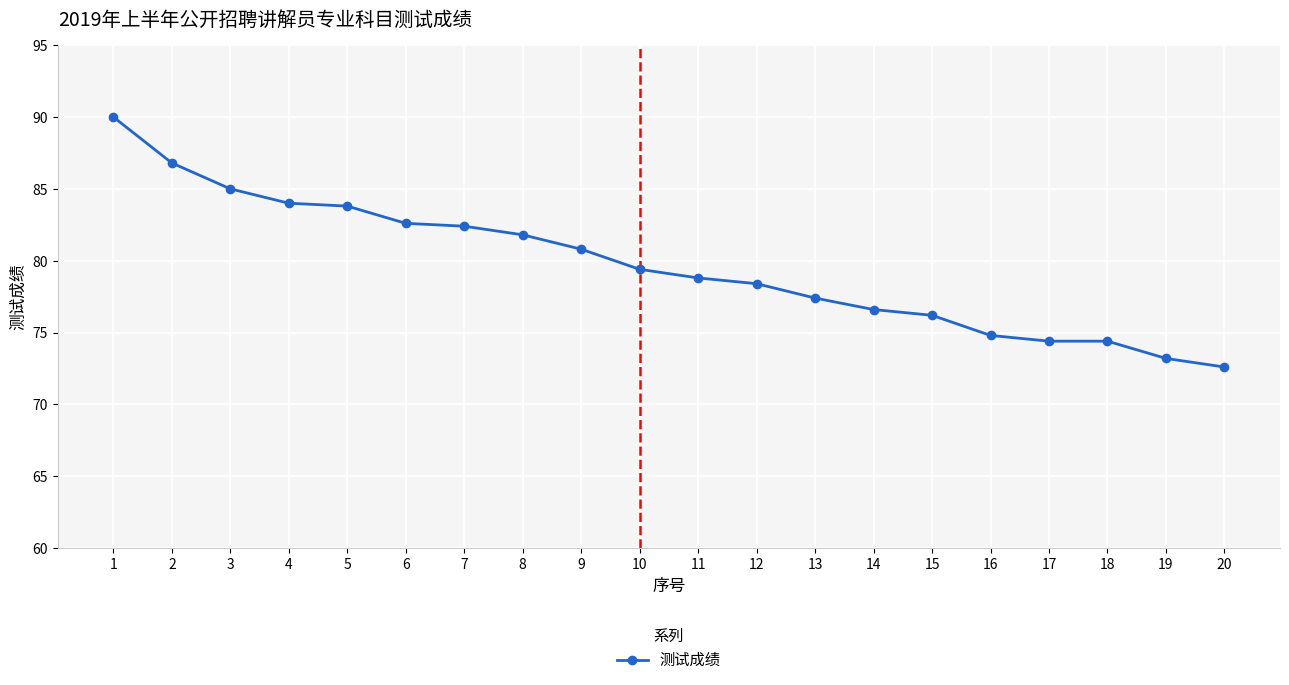

What is the change in value from 2 to 16?

-12.0